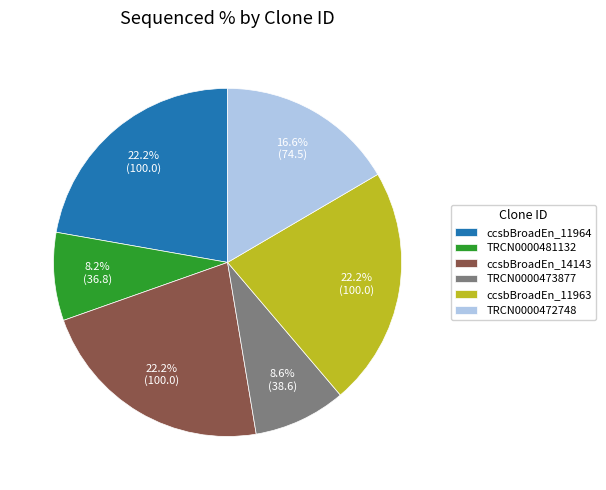

To the nearest percent, what is the difference between the largest and smallest slice percentages?

14%